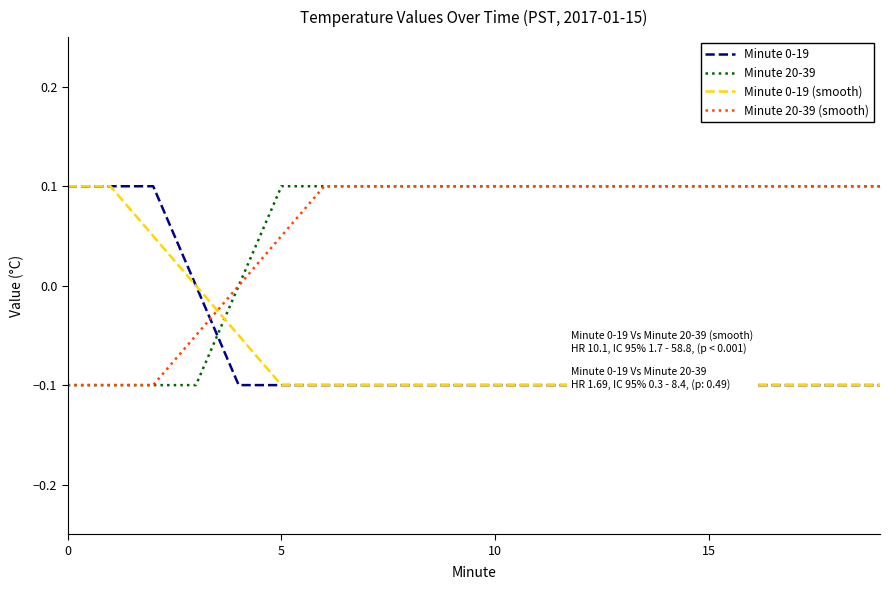

Which has a higher value, 11 or 19?

11